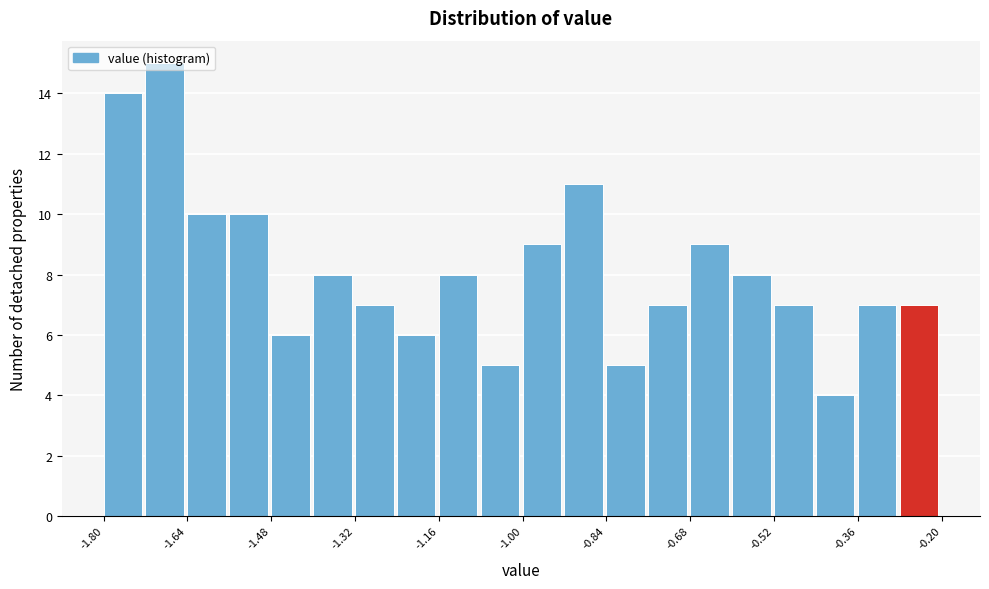

Reading left to right, list every bar in this chart as the range it spans on the x-axis followed by its height. The values are not printed on the chart, so give them approximately, as read against the axis.

-1.80 to -1.72: 14
-1.72 to -1.64: 15
-1.64 to -1.56: 10
-1.56 to -1.48: 10
-1.48 to -1.40: 6
-1.40 to -1.32: 8
-1.32 to -1.24: 7
-1.24 to -1.16: 6
-1.16 to -1.08: 8
-1.08 to -1.00: 5
-1.00 to -0.92: 9
-0.92 to -0.84: 11
-0.84 to -0.76: 5
-0.76 to -0.68: 7
-0.68 to -0.60: 9
-0.60 to -0.52: 8
-0.52 to -0.44: 7
-0.44 to -0.36: 4
-0.36 to -0.28: 7
-0.28 to -0.20: 7